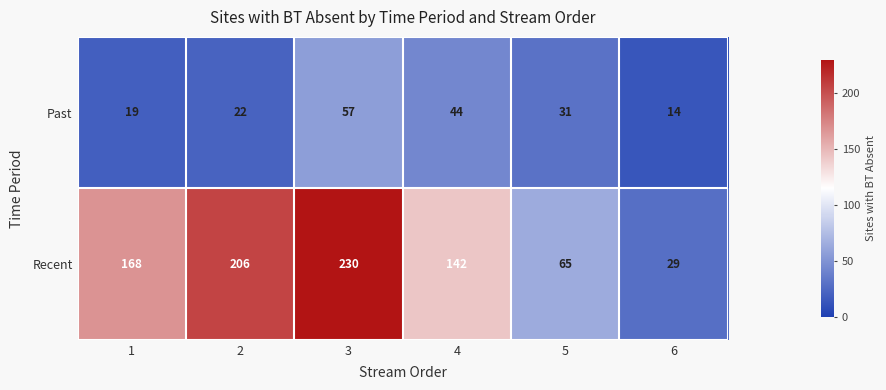

What is the greatest value displayed?

230